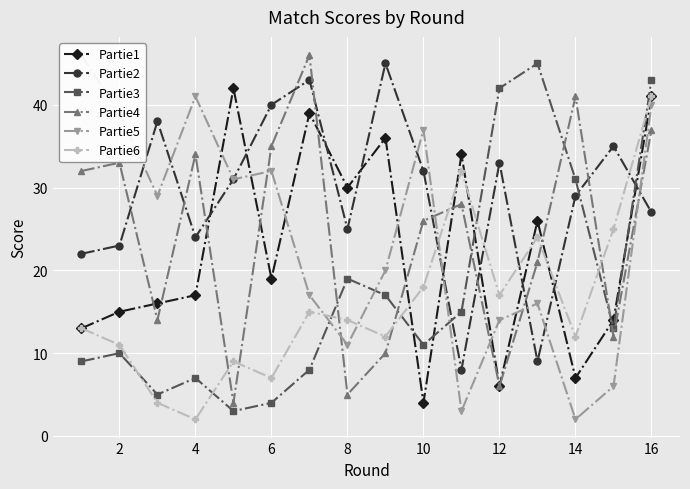

What value does the Partie4 series have at 10, to the nearest 5?

25